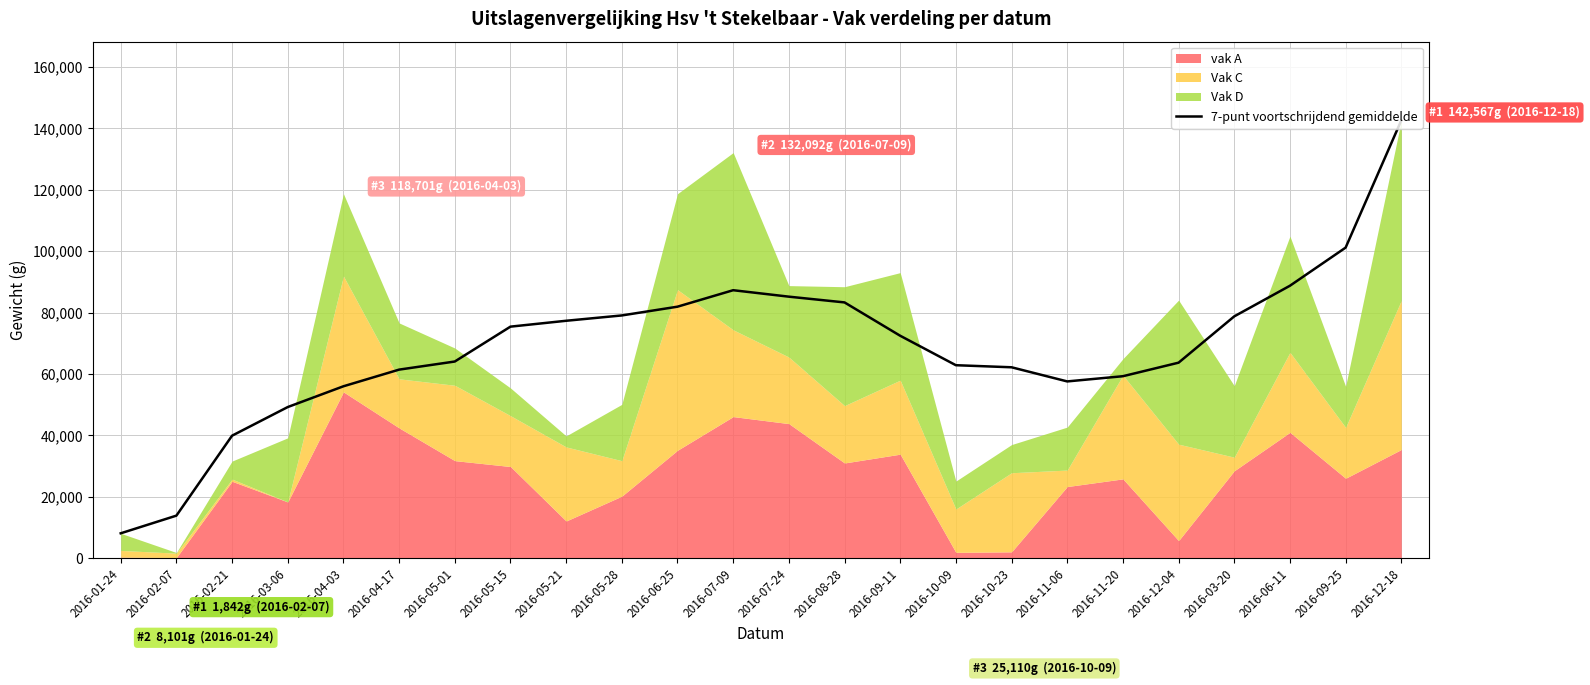

What is the label of the 22nd point from the right?

2016-02-21